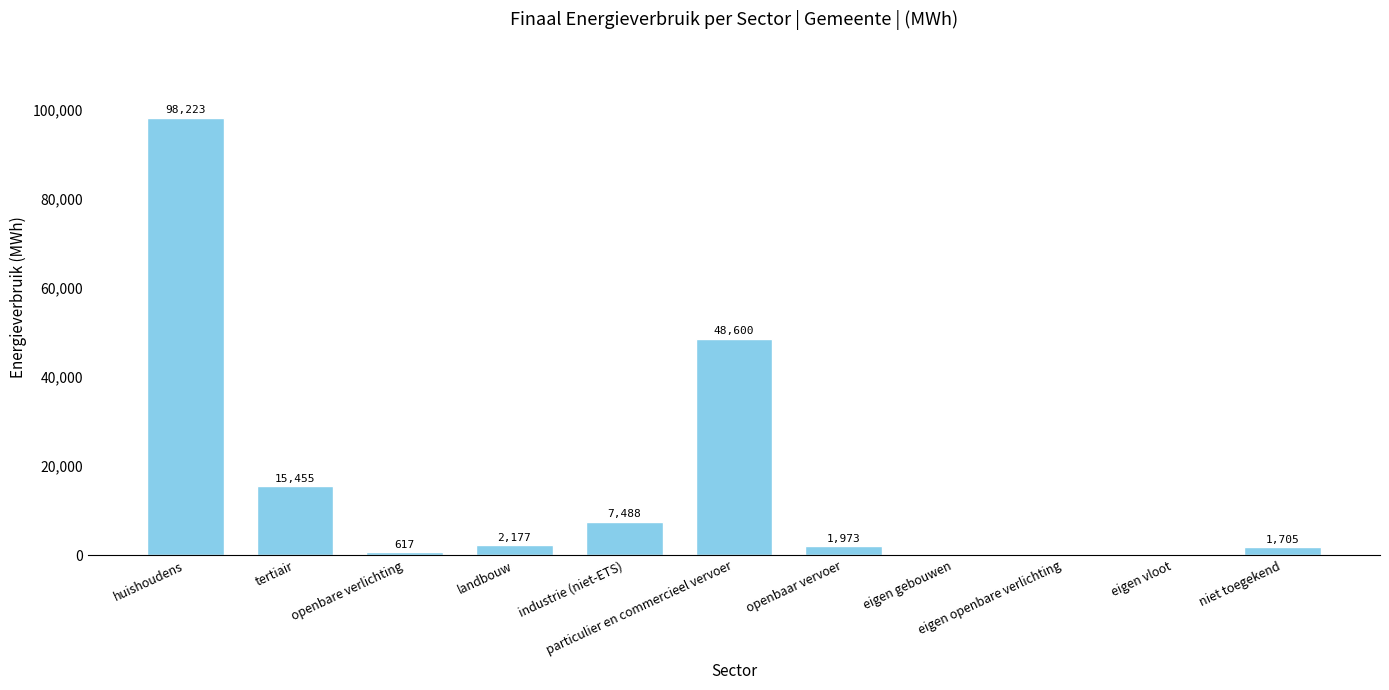

Is it true that the value at eigen vloot is -63938.4?

False